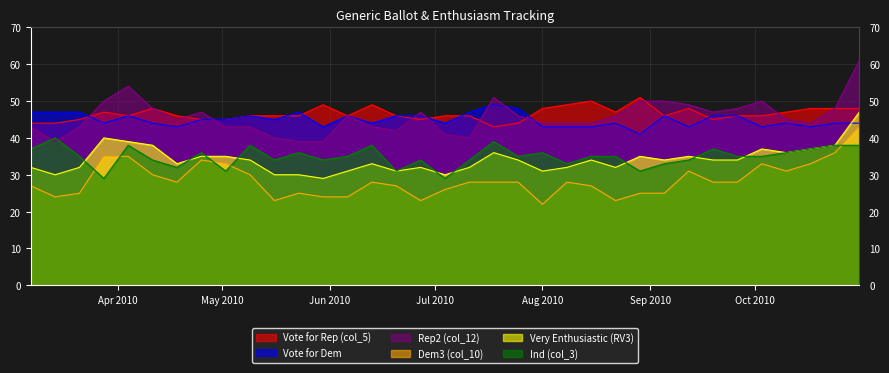

What is the minimum value for Very Enthusiastic (RV3)?

29